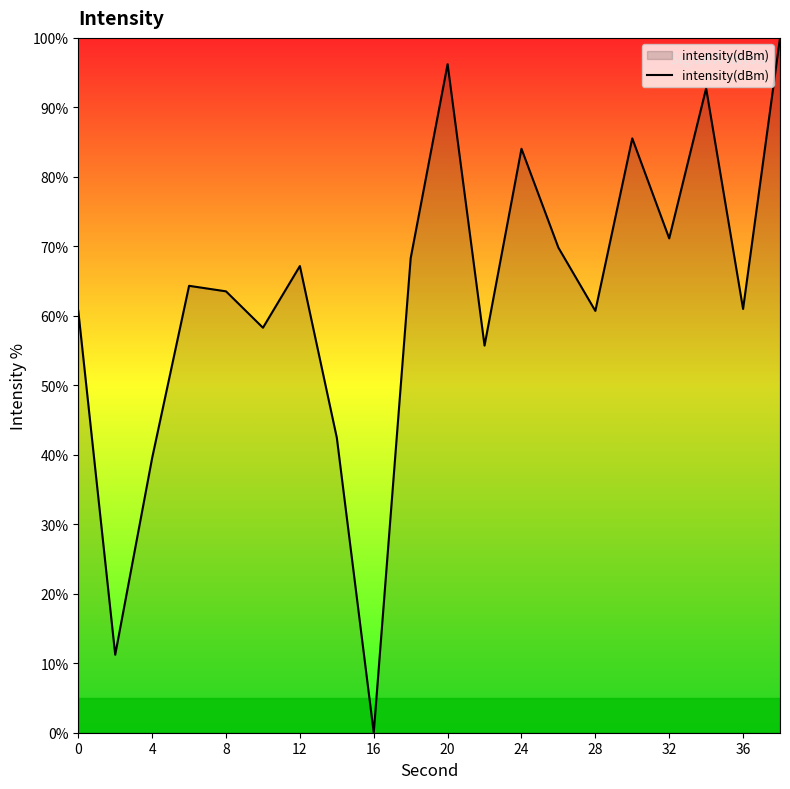

What is the difference between the maximum and minimum values?

100.0